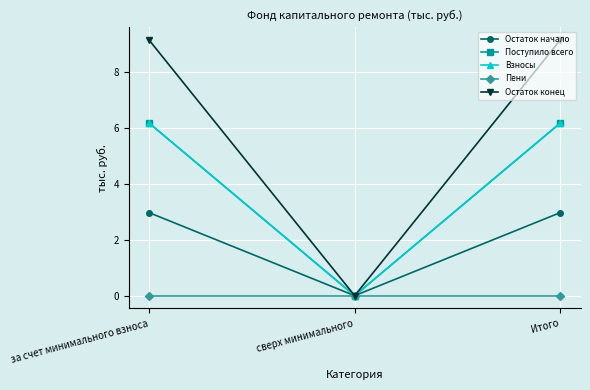

True or false: Остаток конец has a value of 9.1 at за счет минимального взноса.

True